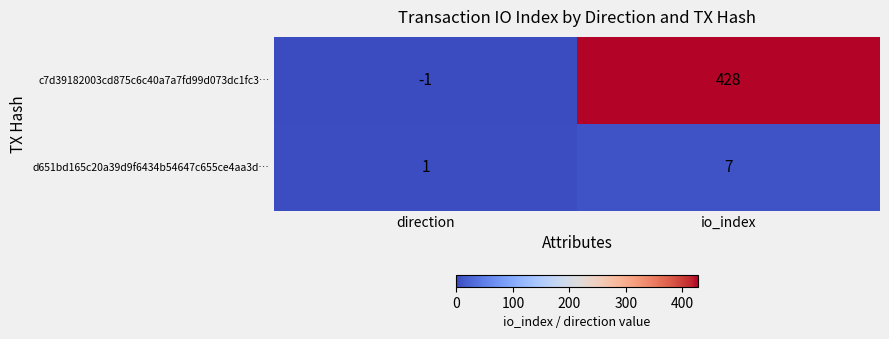

What is the difference between the maximum and minimum values in the c7d39182003cd875c6c40a7a7fd99d073dc1fc3… series?

429